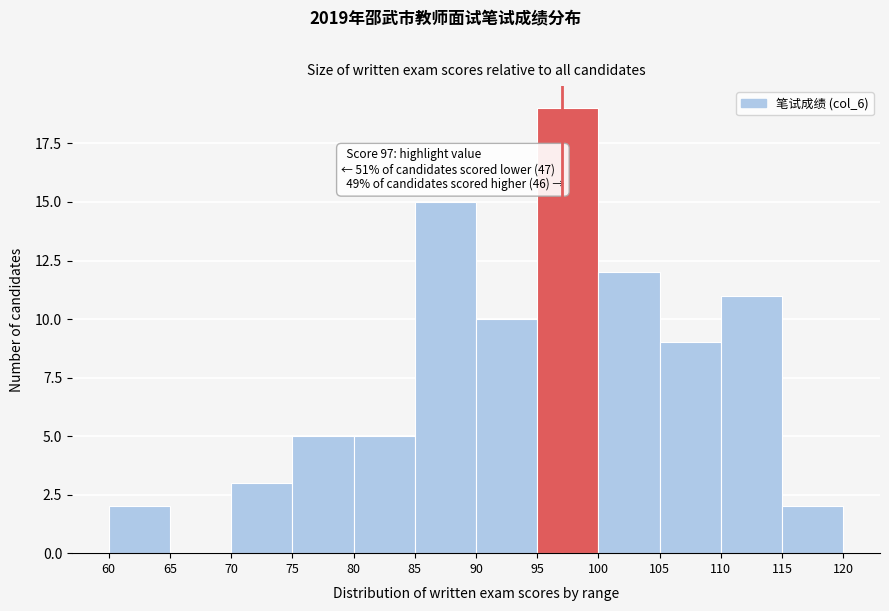

Over which range of the x-axis is the bar tallest?

95 to 100